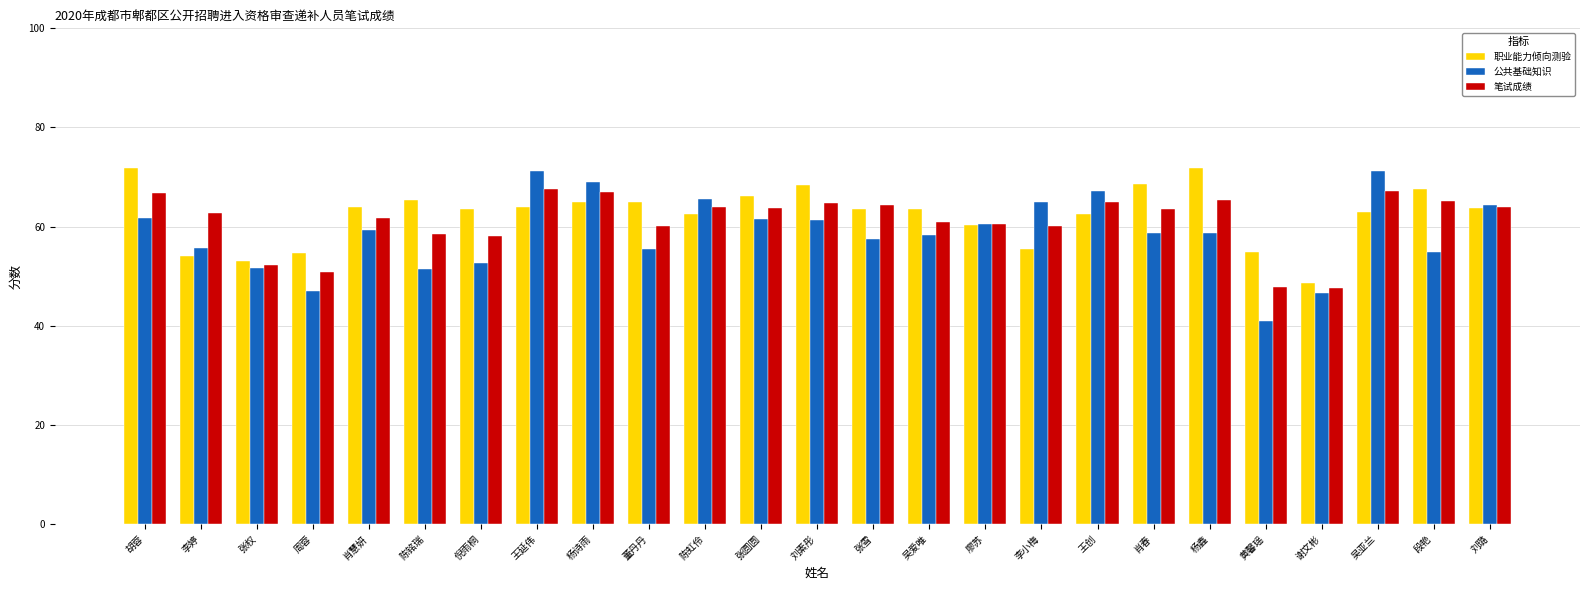

What is the sum of the 笔试成绩 values at 董丹丹 and 刘素彤?

125.0